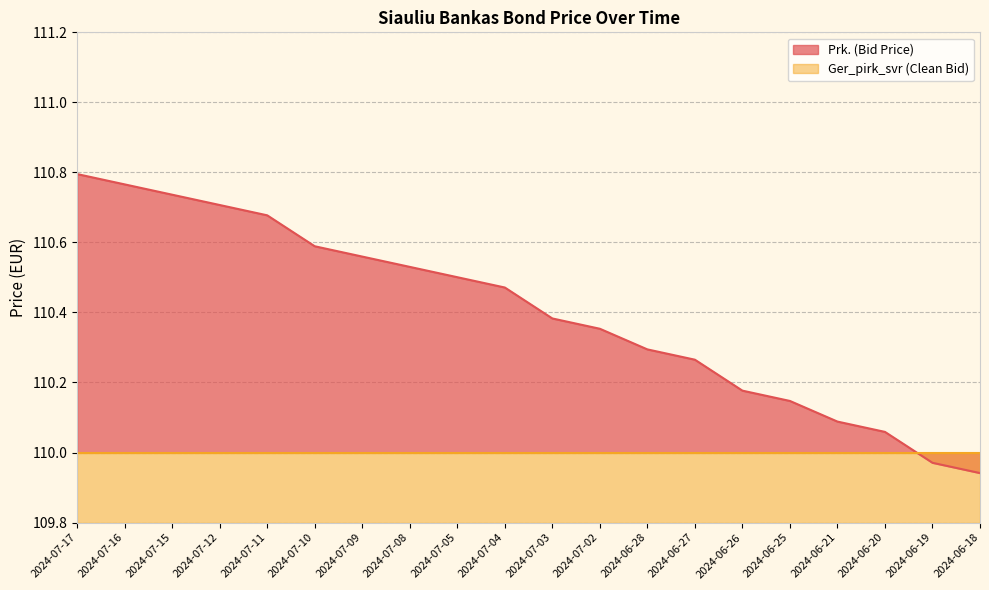

Reading left to right, extract all data points from this chart.

2024-07-17=110.8	2024-07-16=110.8	2024-07-15=110.7	2024-07-12=110.7	2024-07-11=110.7	2024-07-10=110.6	2024-07-09=110.6	2024-07-08=110.5	2024-07-05=110.5	2024-07-04=110.5	2024-07-03=110.4	2024-07-02=110.4	2024-06-28=110.3	2024-06-27=110.3	2024-06-26=110.2	2024-06-25=110.1	2024-06-21=110.1	2024-06-20=110.1	2024-06-19=110.0	2024-06-18=109.9